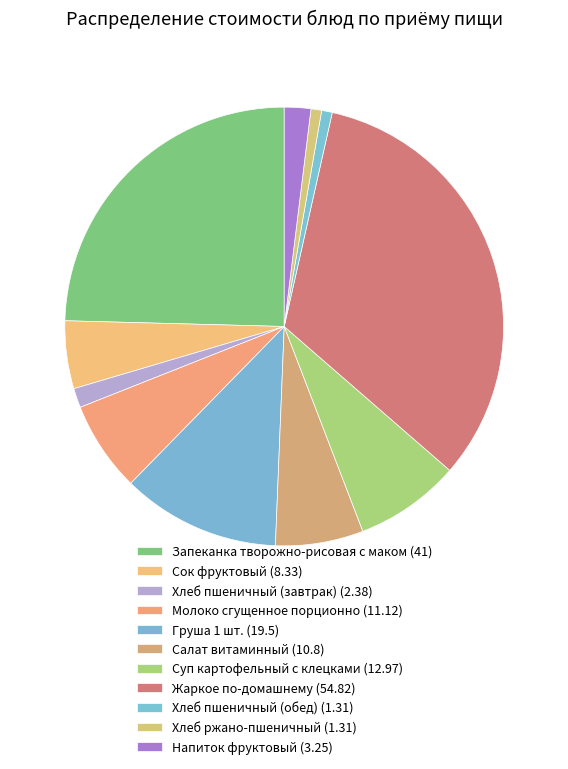

How many slices are in this pie chart?

11